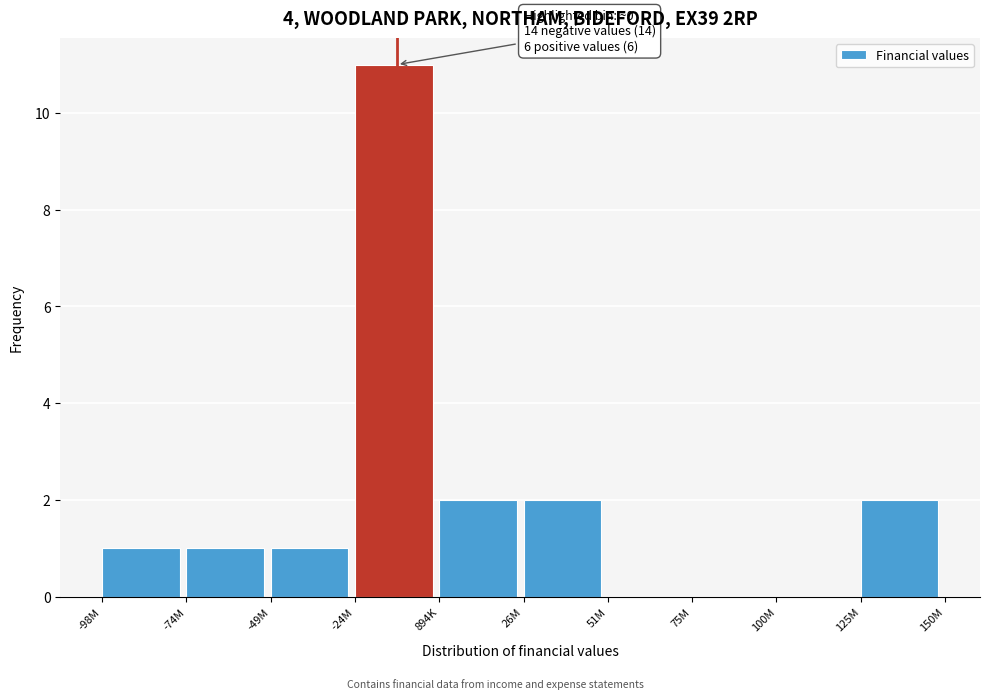

Reading left to right, list all the values displayed in this chart.

-98M=1	-74M=1	-49M=1	-24M=11	894K=2	26M=2	51M=0	75M=0	100M=0	125M=2